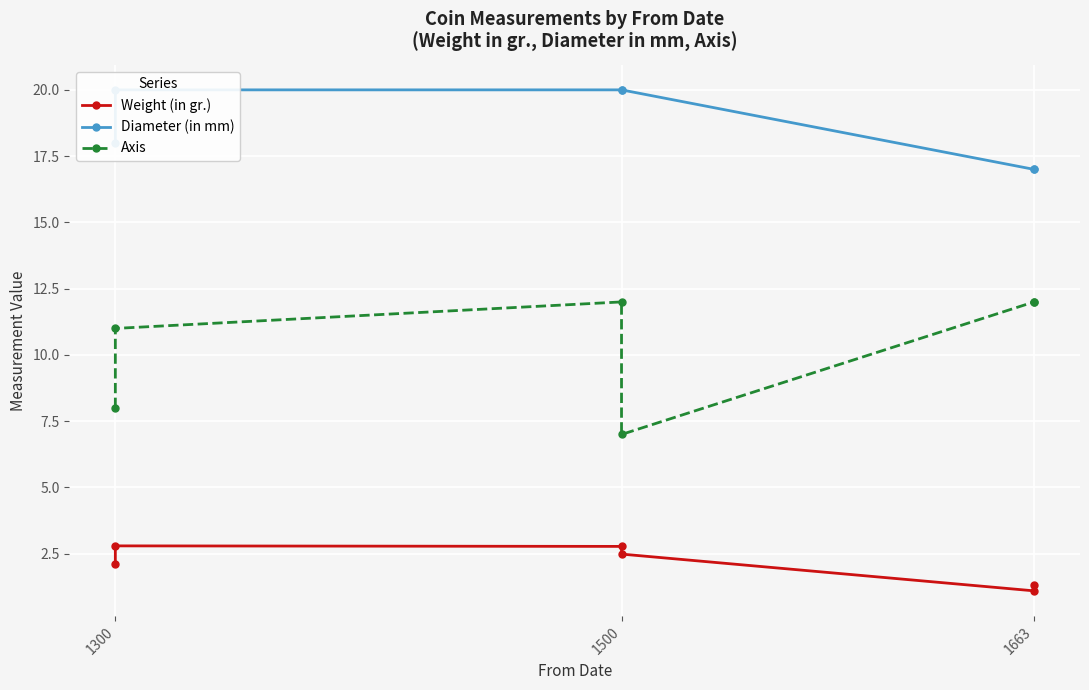

True or false: Weight (in gr.) and Axis intersect in this chart.

False